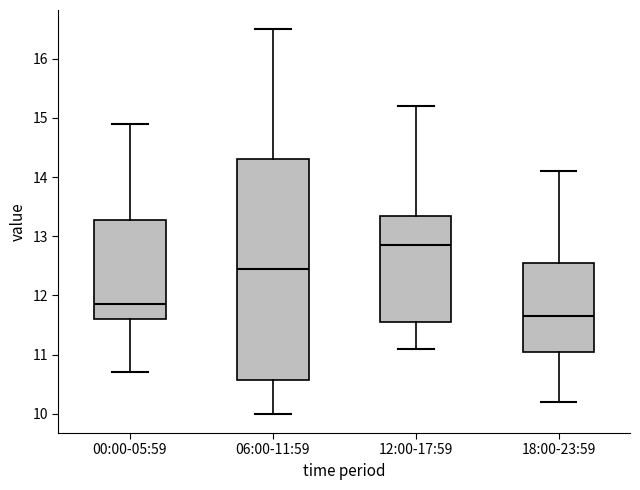

Reading left to right, transcribe this box plot: for each box, give where its median line is, the range the box spans, and where its two whiskers end, as read against the y-axis. The values are not printed on the chart, so give them approximately, as read against the axis.

00:00-05:59: median 11.9, box 11.6 to 13.3, whiskers 10.7 to 14.9
06:00-11:59: median 12.5, box 10.6 to 14.3, whiskers 10.0 to 16.5
12:00-17:59: median 12.9, box 11.6 to 13.4, whiskers 11.1 to 15.2
18:00-23:59: median 11.7, box 11.1 to 12.6, whiskers 10.2 to 14.1